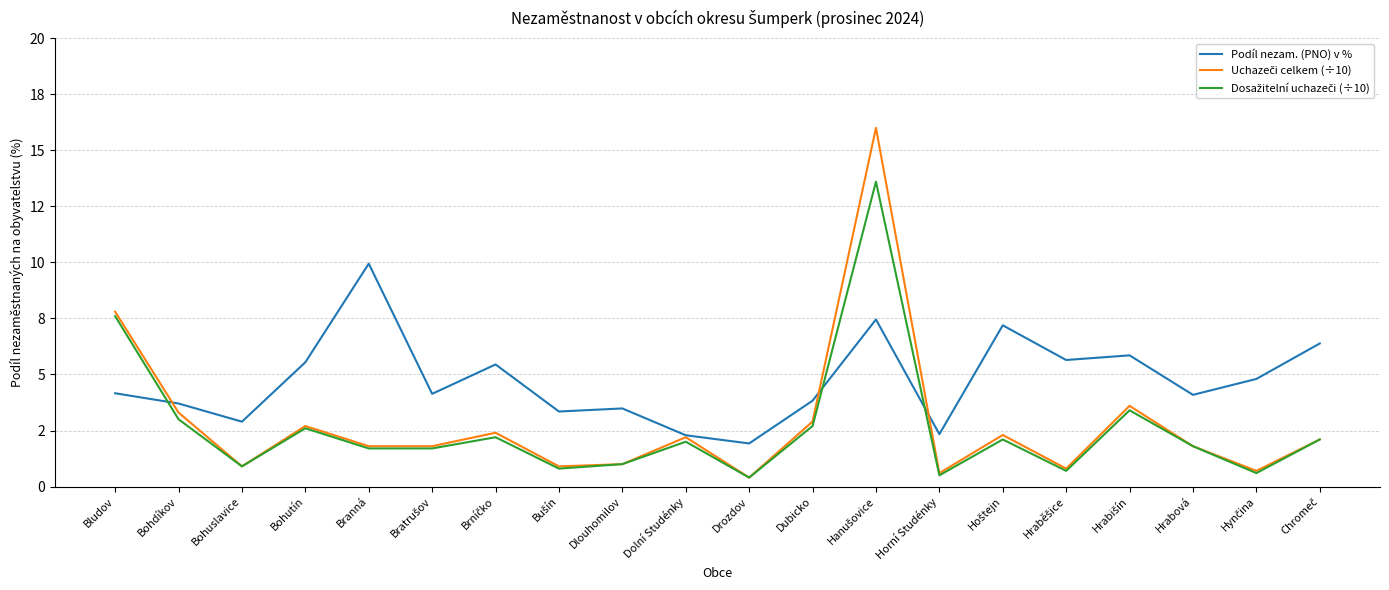

List the series in order of their peak value, lowest first.

Podíl nezam. (PNO) v %, Dosažitelní uchazeči (÷10), Uchazeči celkem (÷10)